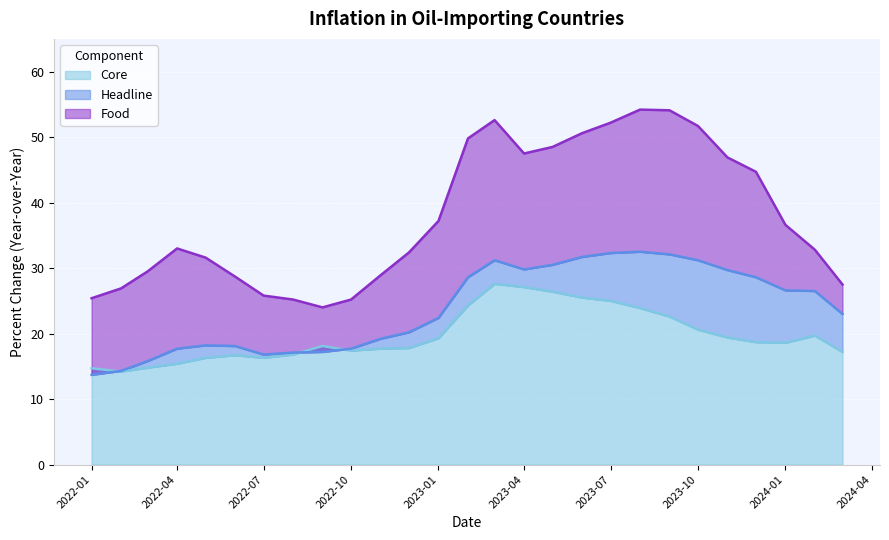

Rank the series by their maximum value, from highest to lowest.

Food, Headline, Core